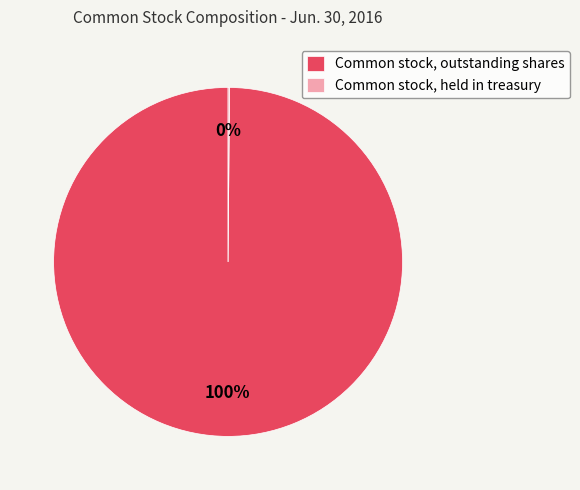

To the nearest percent, what is the average slice percentage?

50%